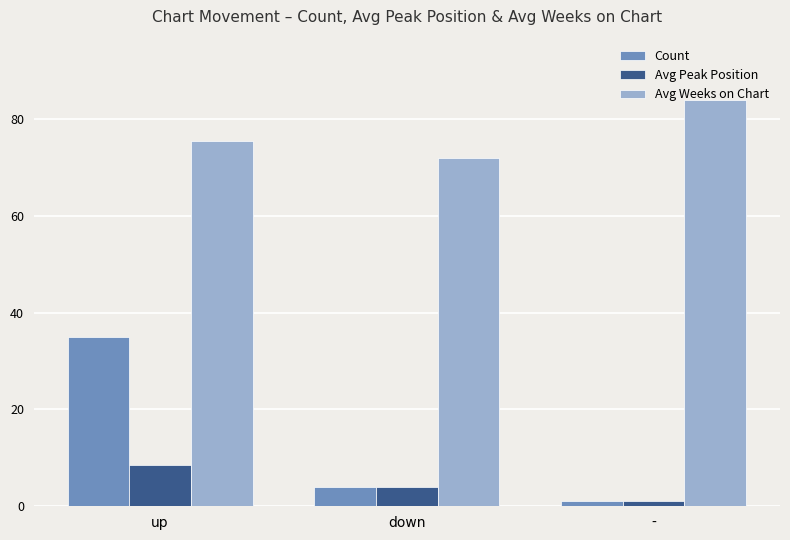

Reading left to right, what are all the values shown in this chart?

Count: up=35.0	down=4.0	-=1.0
Avg Peak Position: up=8.6	down=4.0	-=1.0
Avg Weeks on Chart: up=75.4	down=72.0	-=84.0